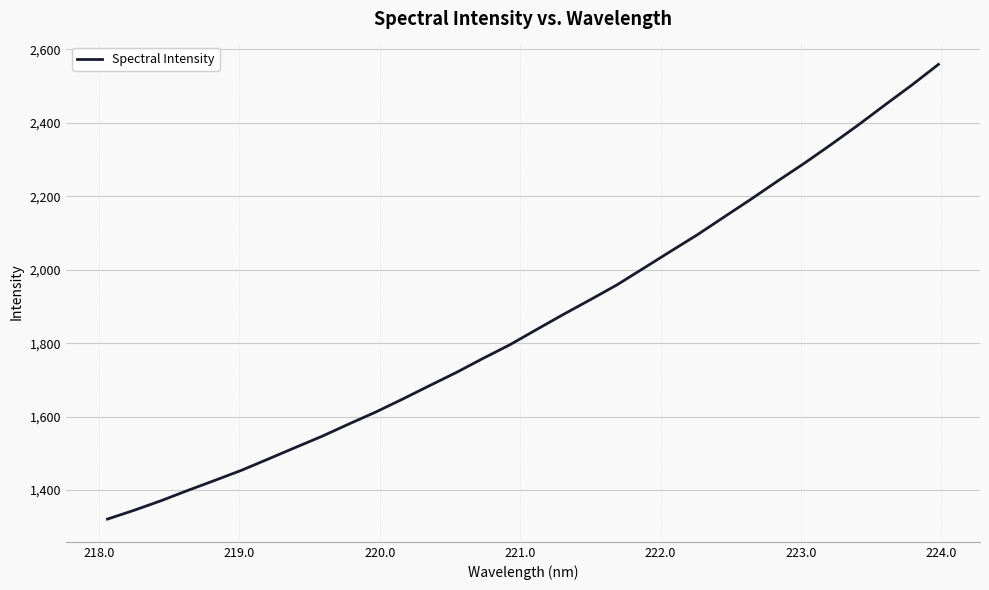

What is the greatest value displayed?

2559.1